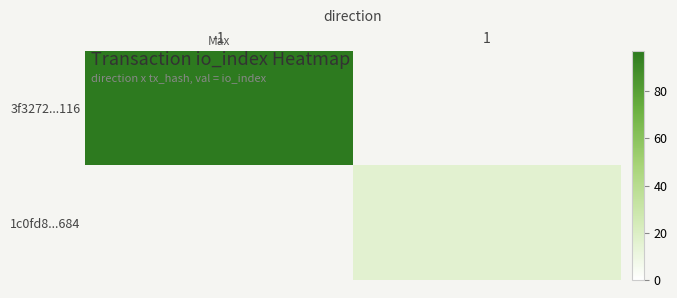

Reading left to right, what are all the values shown in this chart?

3f3272...116: -1=97	1=0
1c0fd8...684: -1=0	1=16